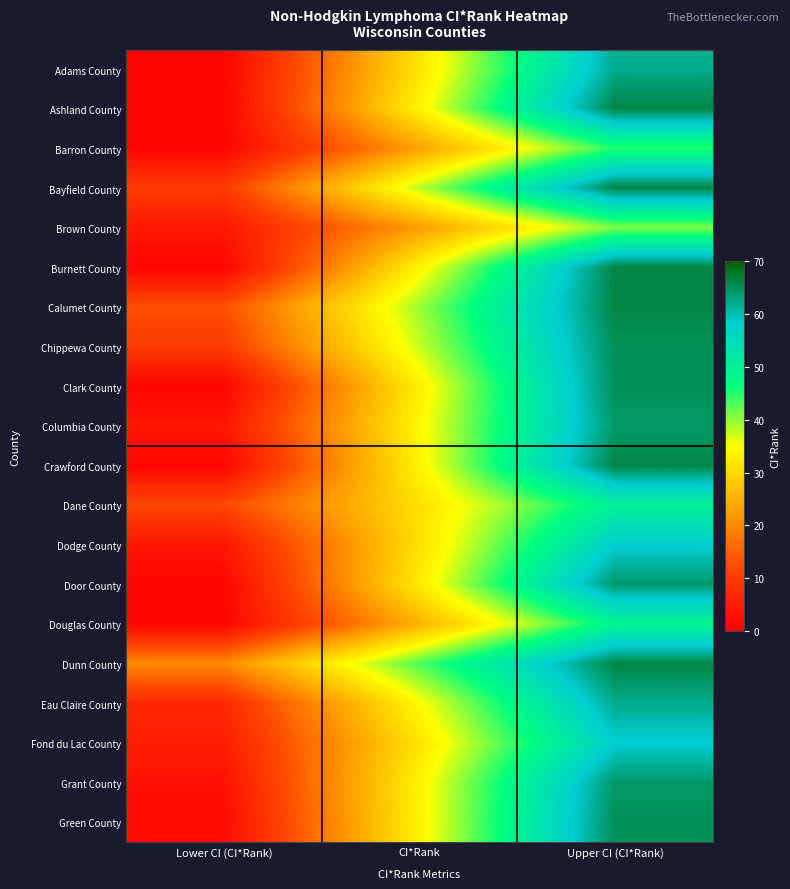

Rank the series at Upper CI (CI*Rank) from lowest to highest value.

Brown County, Barron County, Douglas County, Dane County, Dodge County, Fond du Lac County, Adams County, Eau Claire County, Columbia County, Door County, Grant County, Chippewa County, Clark County, Green County, Ashland County, Bayfield County, Burnett County, Calumet County, Crawford County, Dunn County